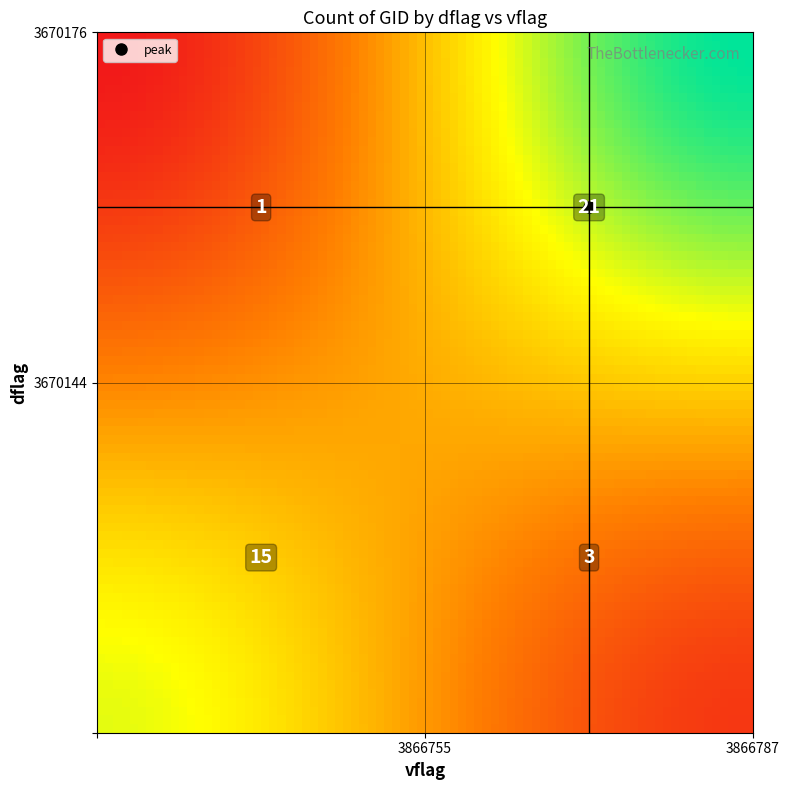

The value at 3670144_3866755 is 4. True or false?

False